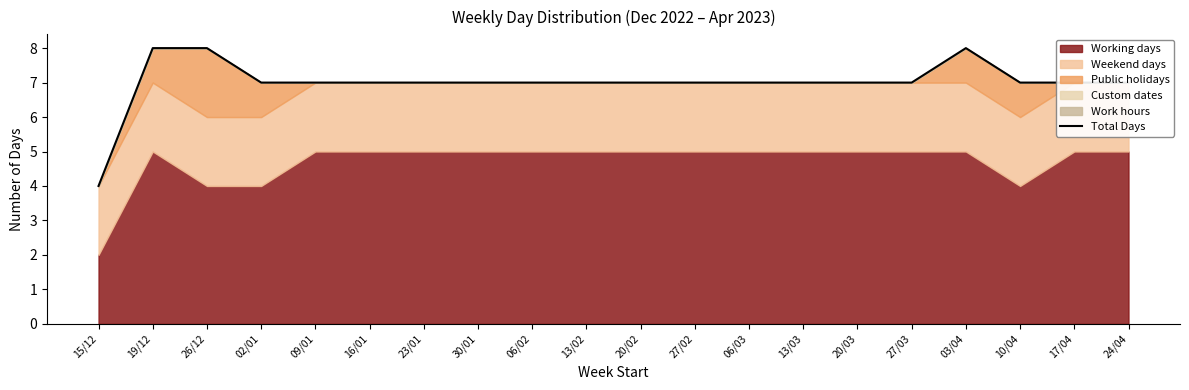

Rank the categories by value from lowest to highest.

15/12, 02/01, 09/01, 16/01, 23/01, 30/01, 06/02, 13/02, 20/02, 27/02, 06/03, 13/03, 20/03, 27/03, 10/04, 17/04, 24/04, 19/12, 26/12, 03/04